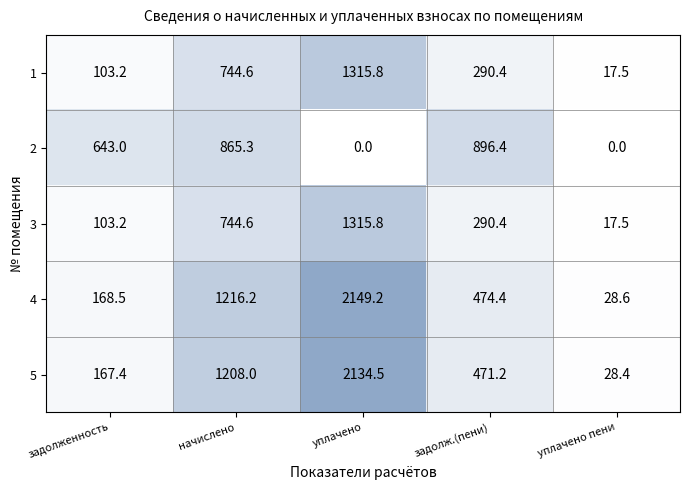

Which category has the highest value in the 4 series?

уплачено